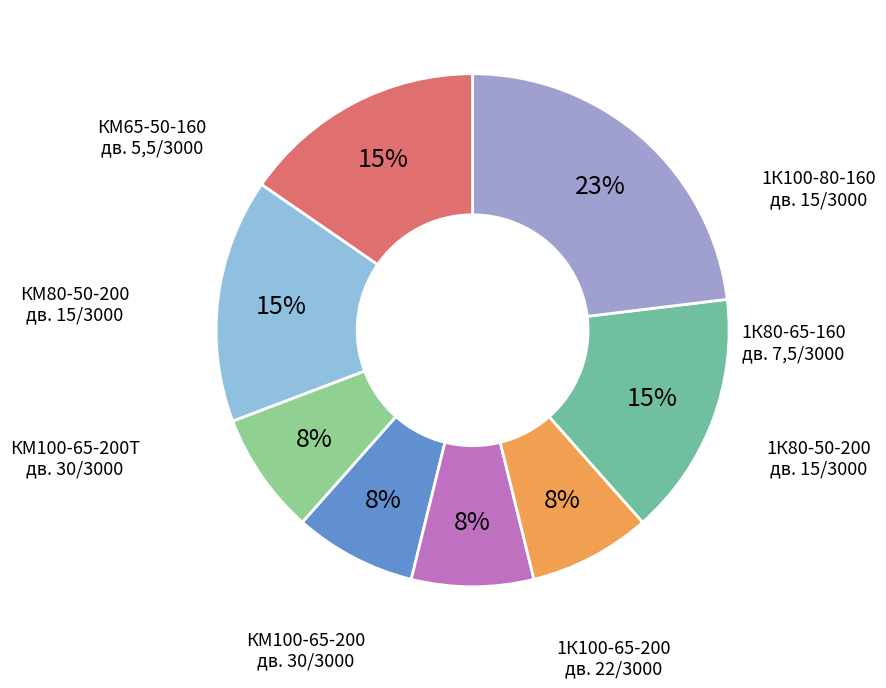

To the nearest percent, what is the difference between the largest and smallest slice percentages?

15%